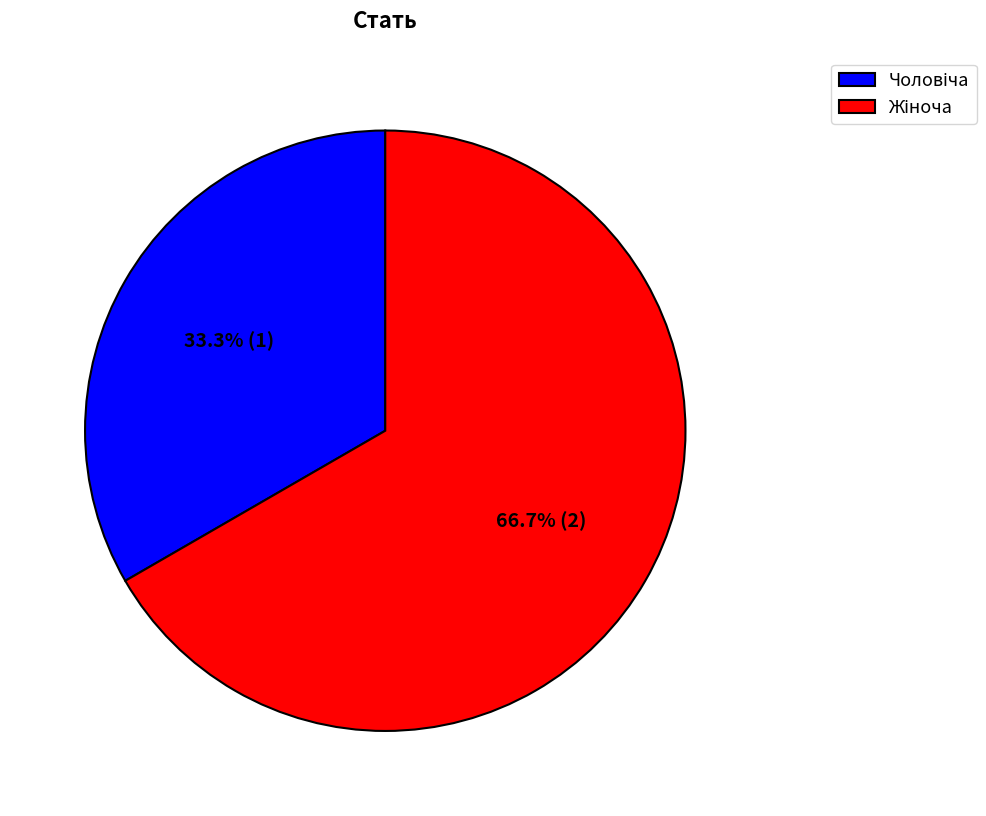

Is there a majority slice in this chart?

Yes